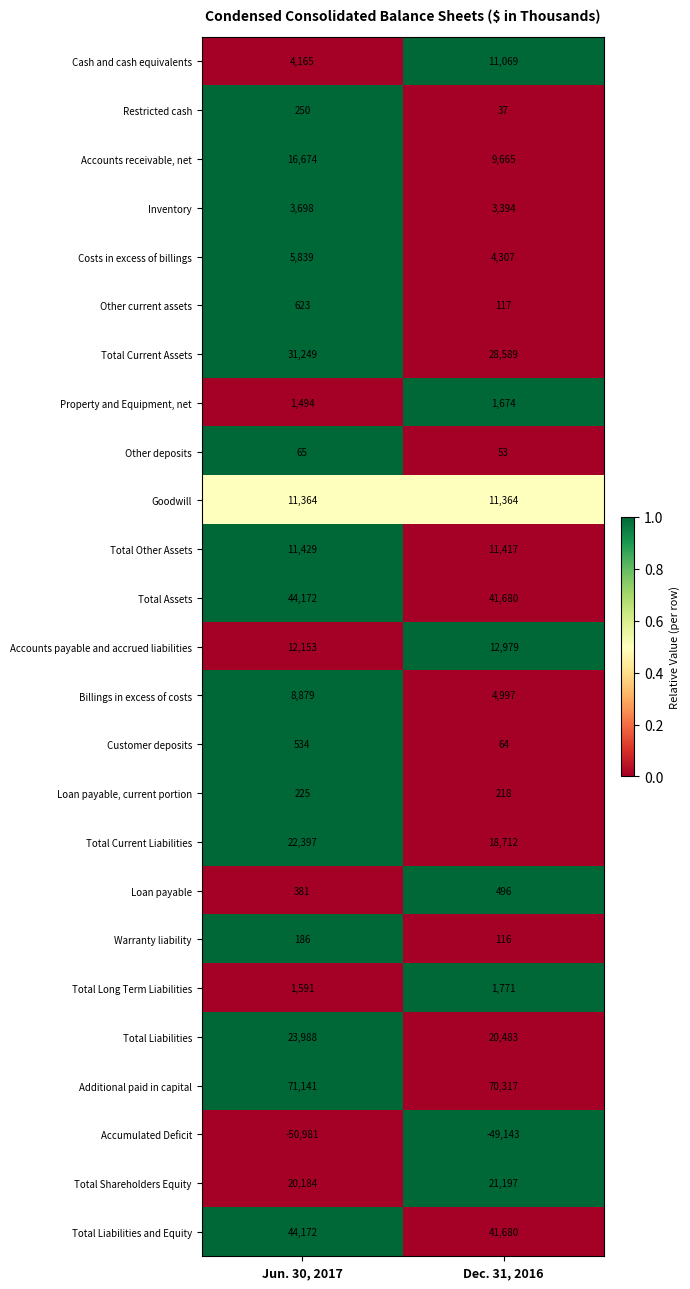

True or false: Billings in excess of costs has a value of 13615 at Jun. 30, 2017.

False